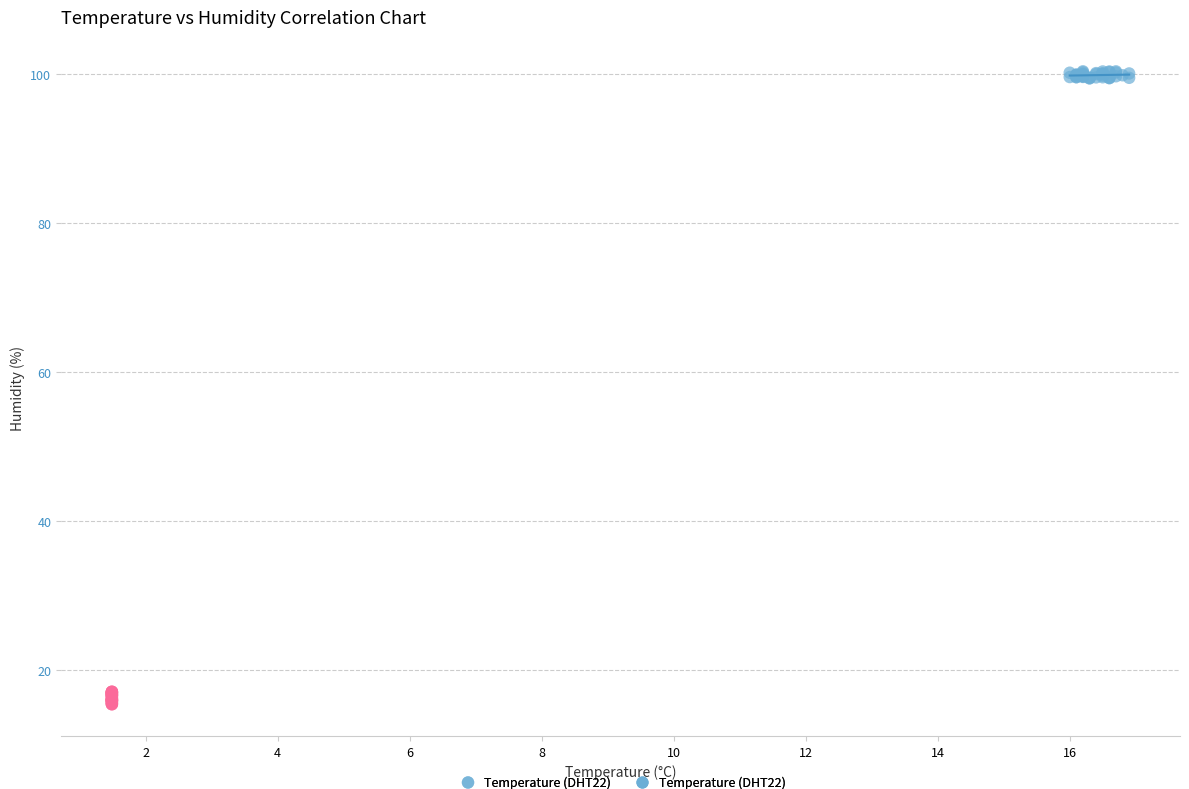

Which series reaches the maximum Y coordinate?

Temperature (DHT22)